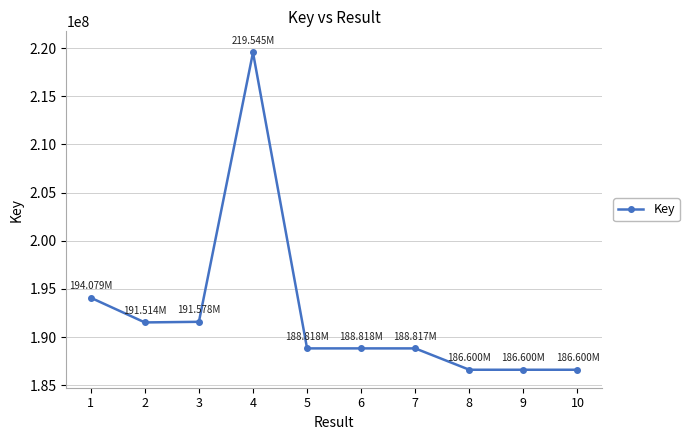

How many data points are less than 188818413?

5